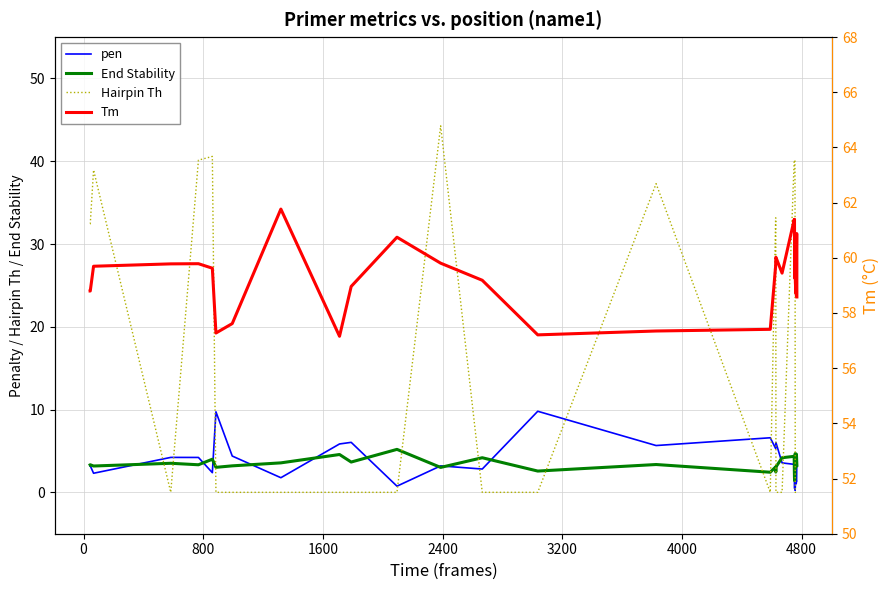

How many lines are shown in the chart?

4